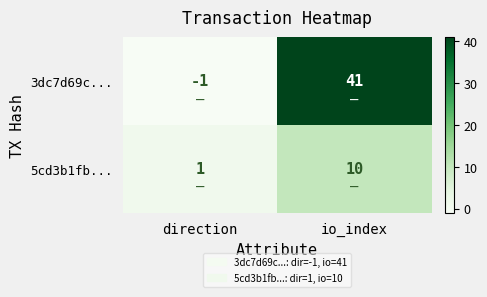

List the series in order of their overall mean, highest first.

3dc7d69c..., 5cd3b1fb...